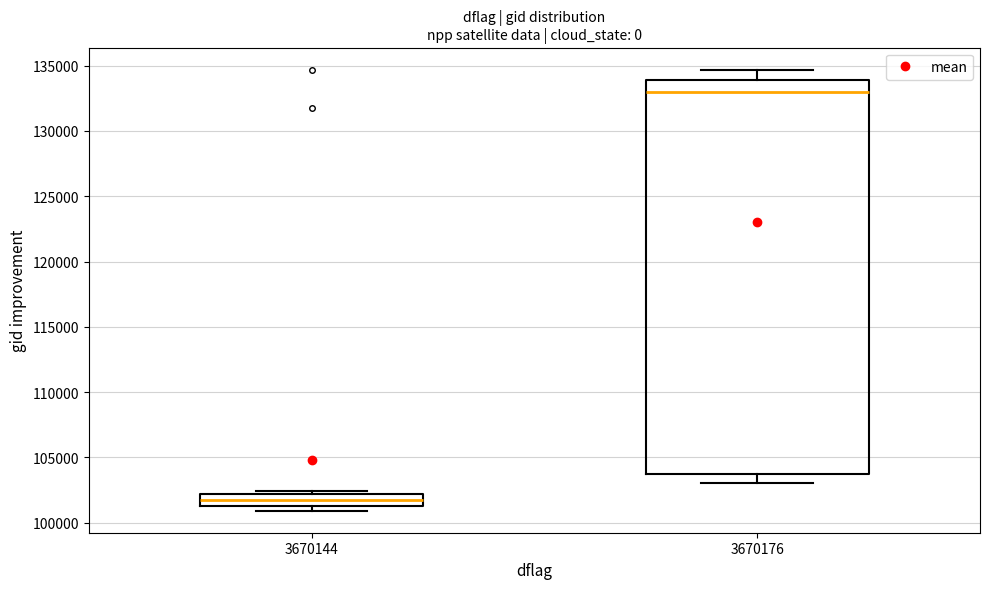

Reading left to right, transcribe this box plot: for each box, give where its median line is, the range the box spans, and where its two whiskers end, as read against the y-axis. The values are not printed on the chart, so give them approximately, as read against the axis.

3670144: median 101500 (inside the box), box 101500 to 102000, whiskers 101000 to 102500
3670176: median 133000, box 103500 to 134000, whiskers 103000 to 134500